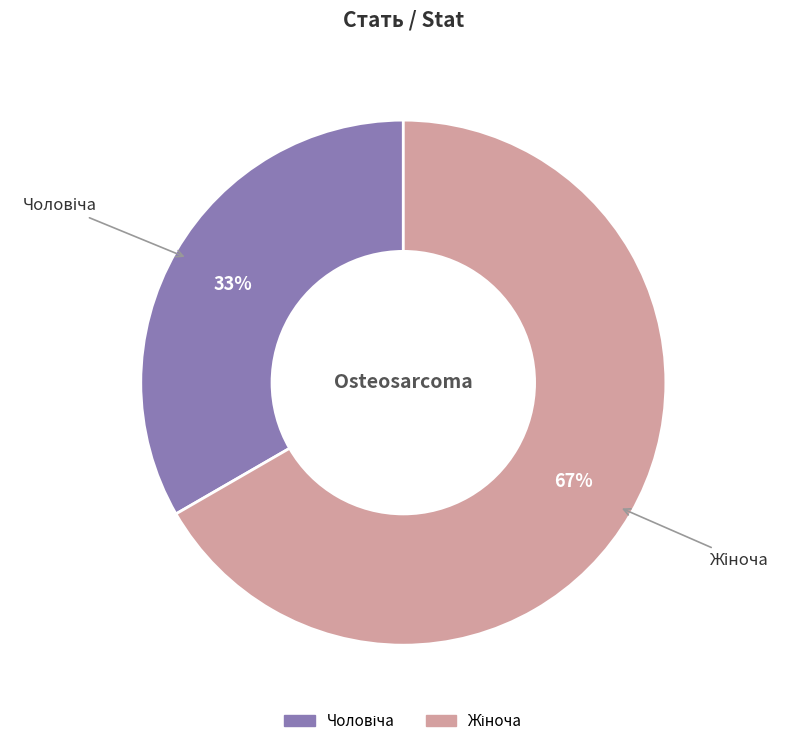

Is there a majority slice in this chart?

Yes